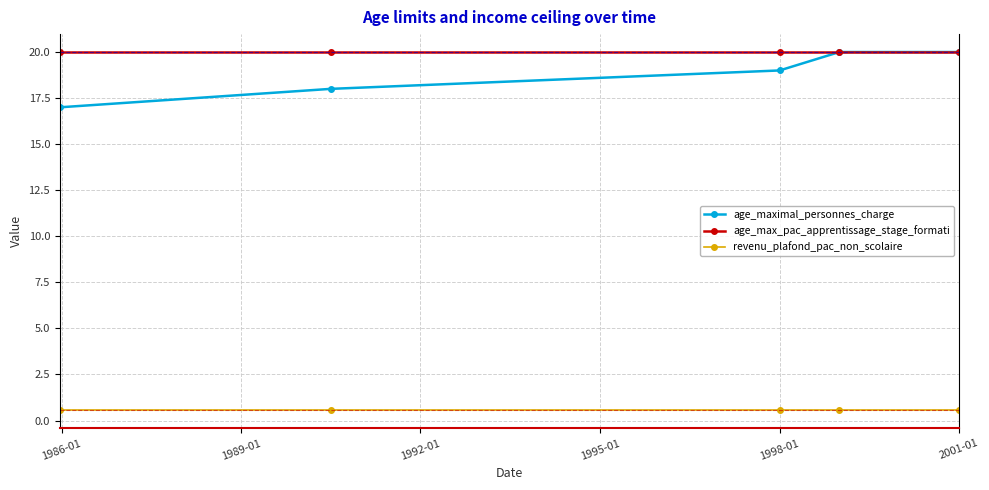

Which series has the largest range (max minus min)?

age_maximal_personnes_charge